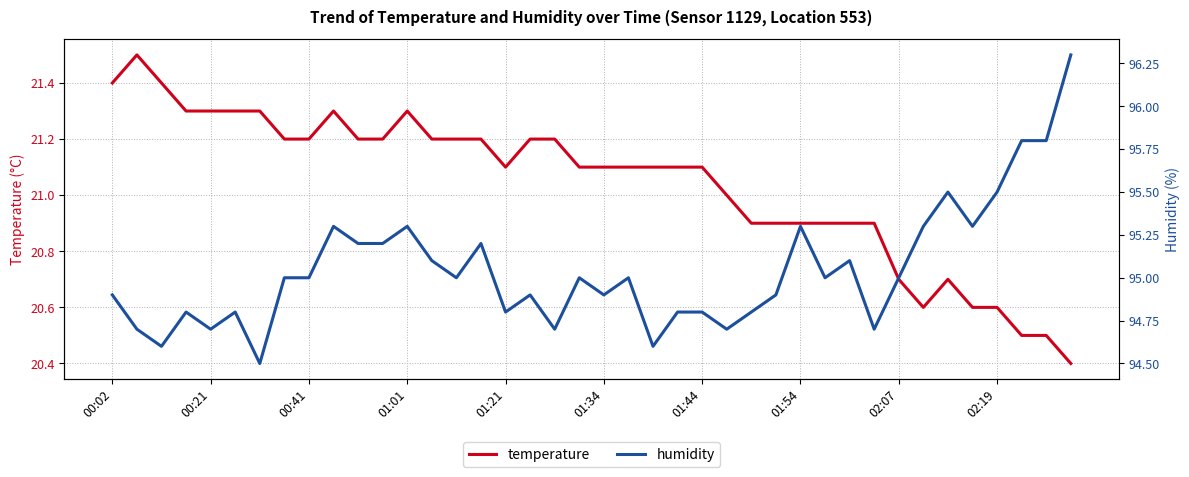

Does the chart have visible grid lines?

Yes